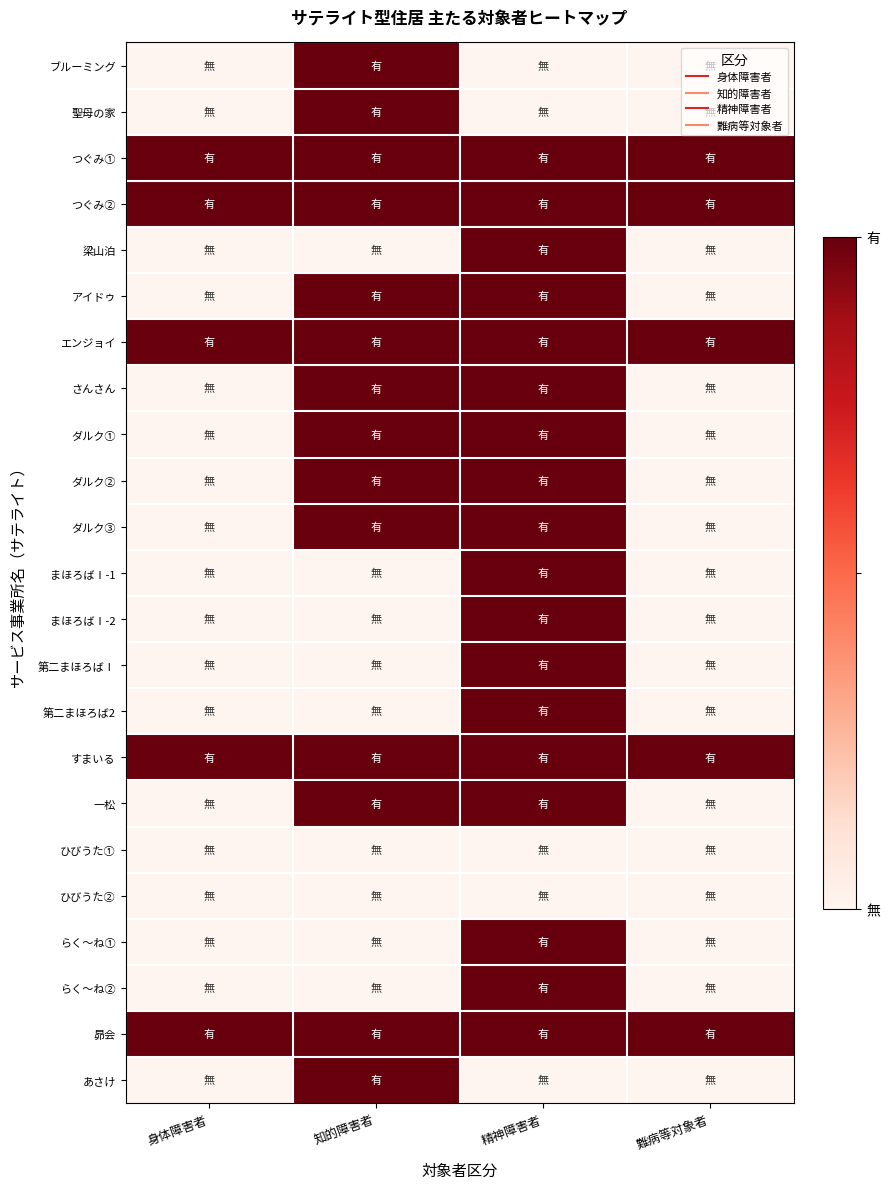

Reading right to left, list all the values displayed in this chart.

ブルーミング: 難病等対象者=0	精神障害者=0	知的障害者=1	身体障害者=0
聖母の家: 難病等対象者=0	精神障害者=0	知的障害者=1	身体障害者=0
つぐみ①: 難病等対象者=1	精神障害者=1	知的障害者=1	身体障害者=1
つぐみ②: 難病等対象者=1	精神障害者=1	知的障害者=1	身体障害者=1
梁山泊: 難病等対象者=0	精神障害者=1	知的障害者=0	身体障害者=0
アイドゥ: 難病等対象者=0	精神障害者=1	知的障害者=1	身体障害者=0
エンジョイ: 難病等対象者=1	精神障害者=1	知的障害者=1	身体障害者=1
さんさん: 難病等対象者=0	精神障害者=1	知的障害者=1	身体障害者=0
ダルク①: 難病等対象者=0	精神障害者=1	知的障害者=1	身体障害者=0
ダルク②: 難病等対象者=0	精神障害者=1	知的障害者=1	身体障害者=0
ダルク③: 難病等対象者=0	精神障害者=1	知的障害者=1	身体障害者=0
まほろばⅠ-1: 難病等対象者=0	精神障害者=1	知的障害者=0	身体障害者=0
まほろばⅠ-2: 難病等対象者=0	精神障害者=1	知的障害者=0	身体障害者=0
第二まほろばⅠ: 難病等対象者=0	精神障害者=1	知的障害者=0	身体障害者=0
第二まほろば2: 難病等対象者=0	精神障害者=1	知的障害者=0	身体障害者=0
すまいる: 難病等対象者=1	精神障害者=1	知的障害者=1	身体障害者=1
一松: 難病等対象者=0	精神障害者=1	知的障害者=1	身体障害者=0
ひびうた①: 難病等対象者=0	精神障害者=0	知的障害者=0	身体障害者=0
ひびうた②: 難病等対象者=0	精神障害者=0	知的障害者=0	身体障害者=0
らく～ね①: 難病等対象者=0	精神障害者=1	知的障害者=0	身体障害者=0
らく～ね②: 難病等対象者=0	精神障害者=1	知的障害者=0	身体障害者=0
昴会: 難病等対象者=1	精神障害者=1	知的障害者=1	身体障害者=1
あさけ: 難病等対象者=0	精神障害者=0	知的障害者=1	身体障害者=0